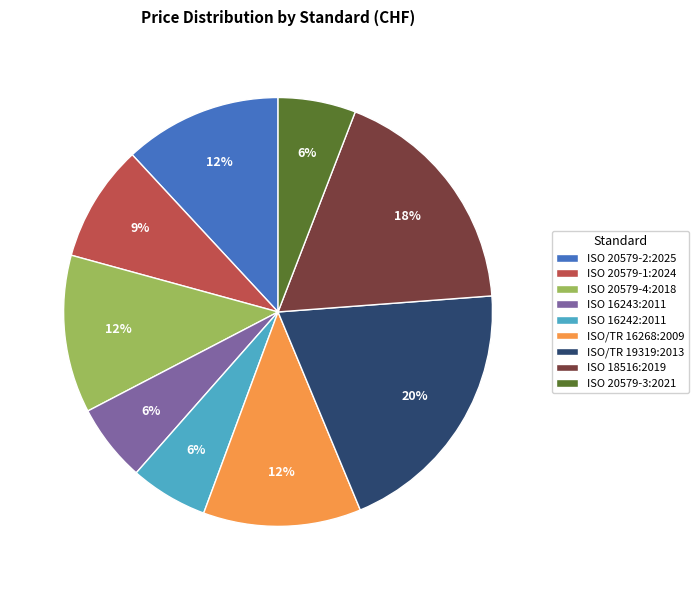

To the nearest percent, what is the difference between the largest and smallest slice percentages?

14%